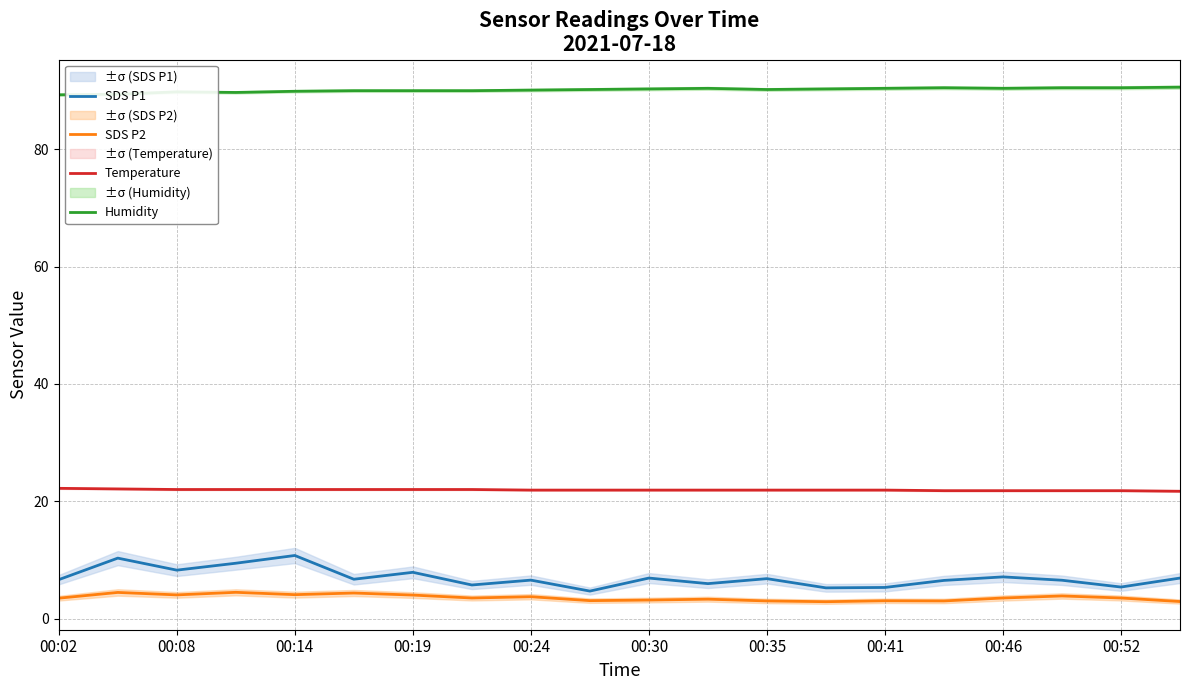

How many lines are shown in the chart?

4